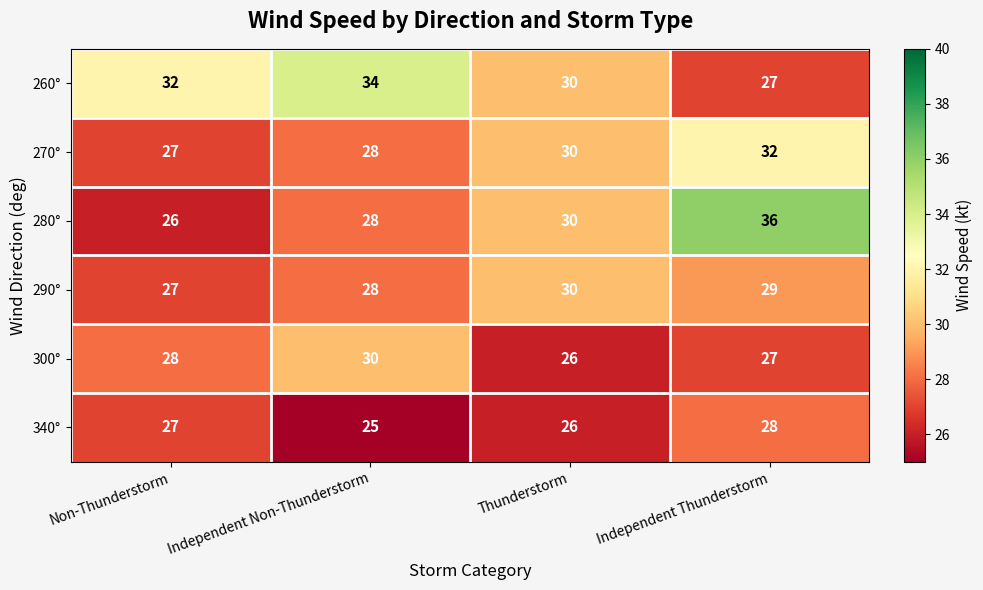

Which category has the highest value across all series?

Independent Thunderstorm